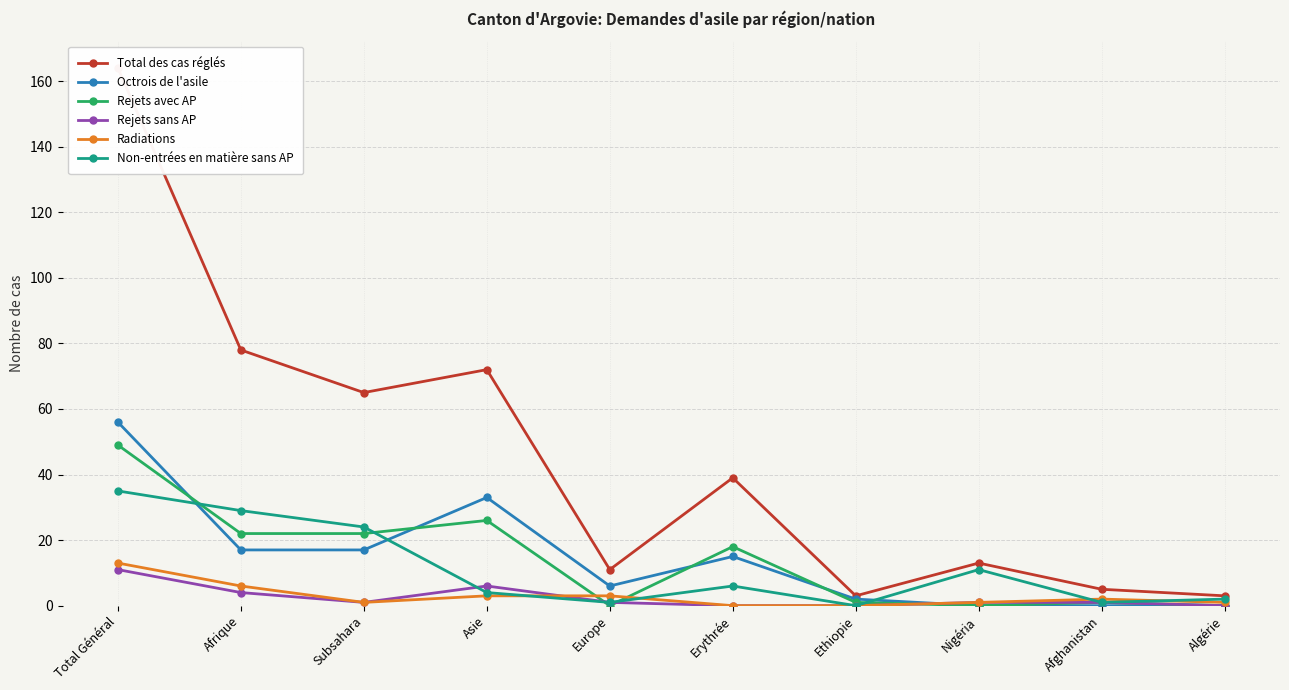

At which label is Rejets avec AP closest to 24?

Afrique